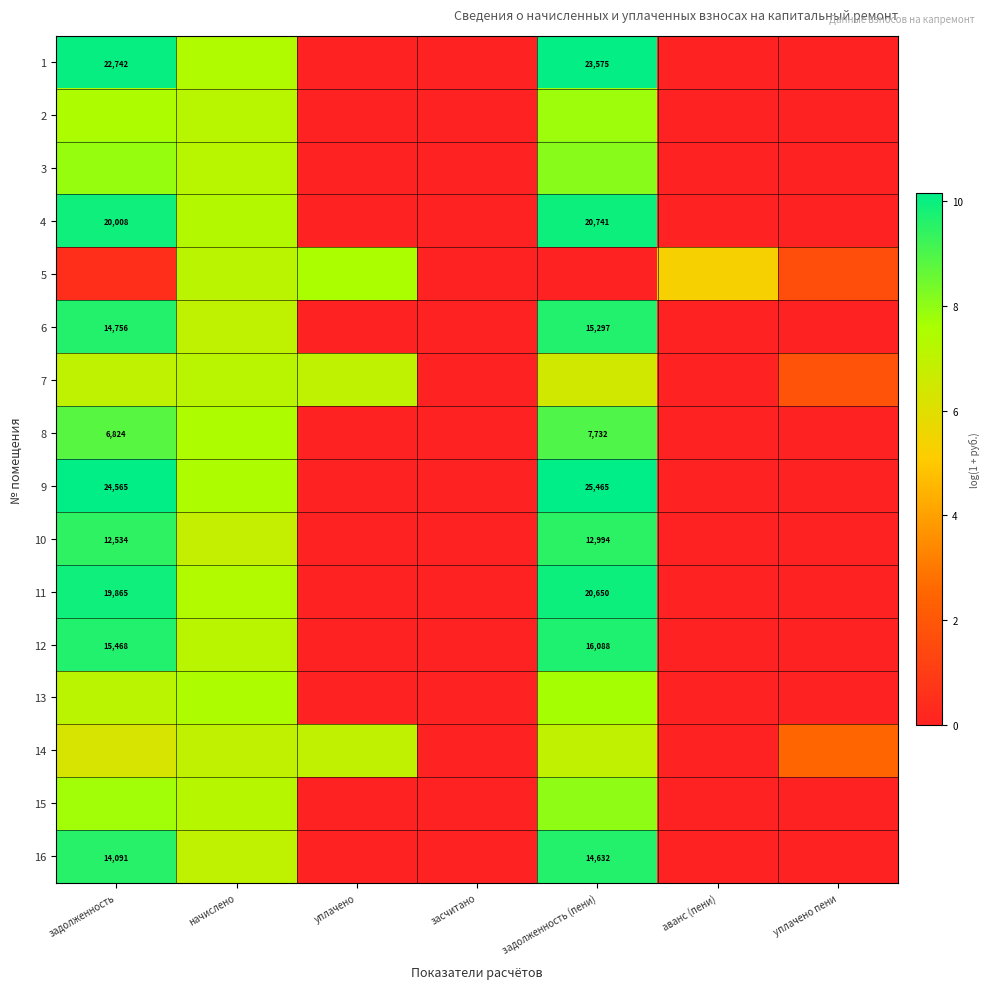

At how many categories does at least one series exceed 8?

2